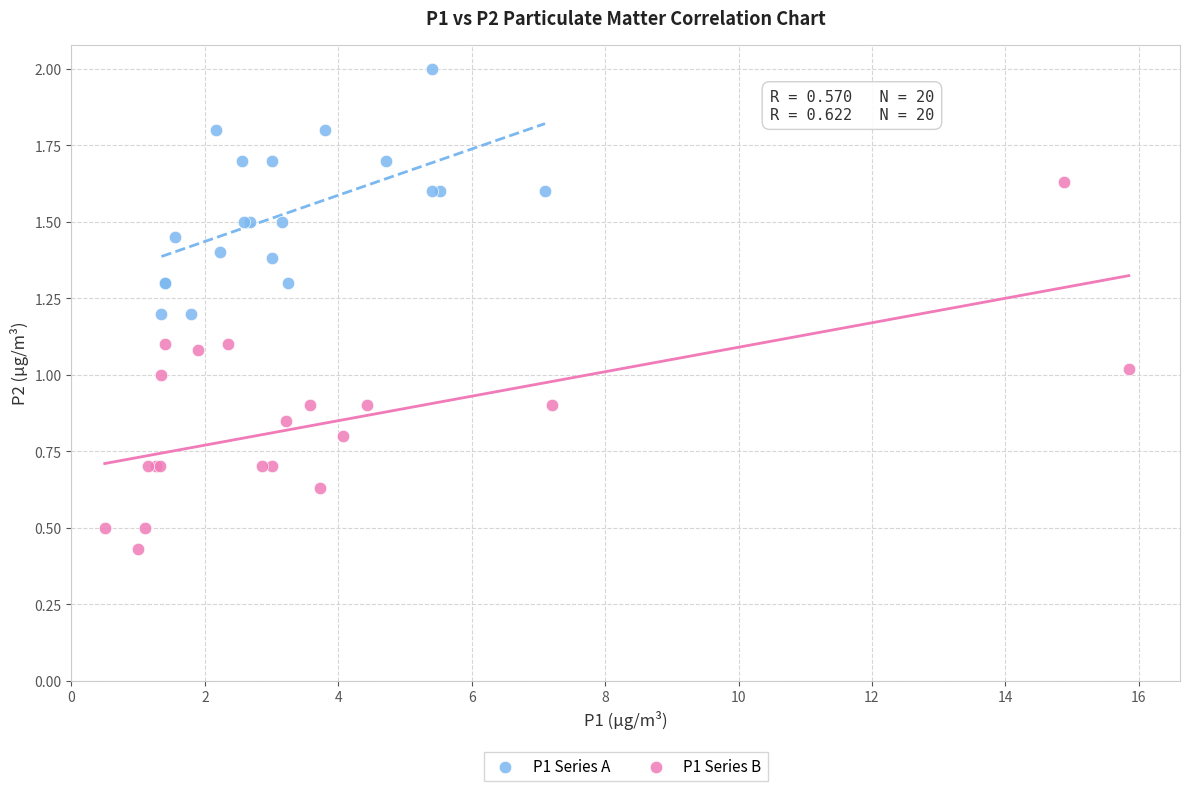

What are all the series names shown in the legend?

P1 Series A, P1 Series B